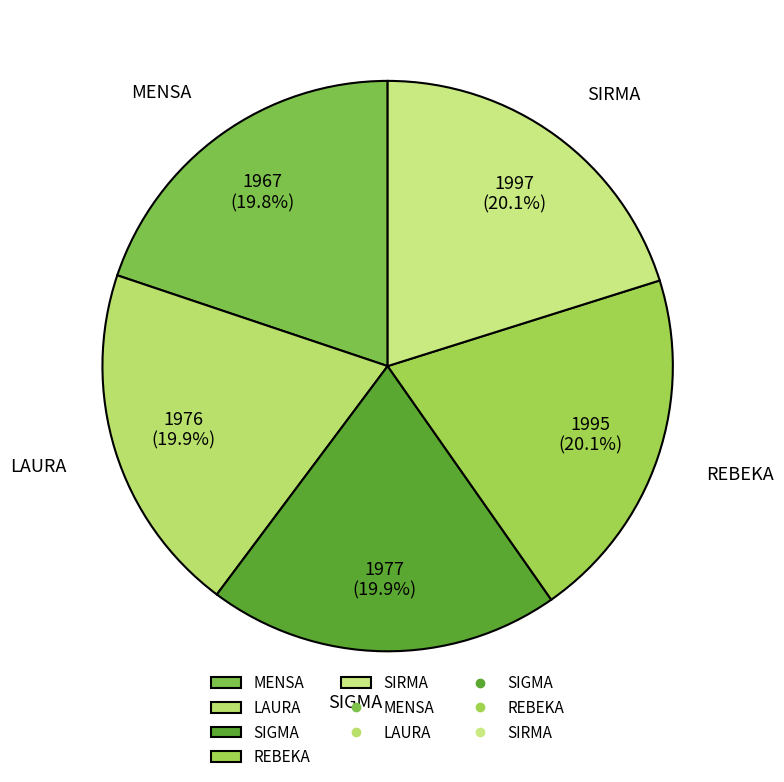

Does any single category account for the majority?

No